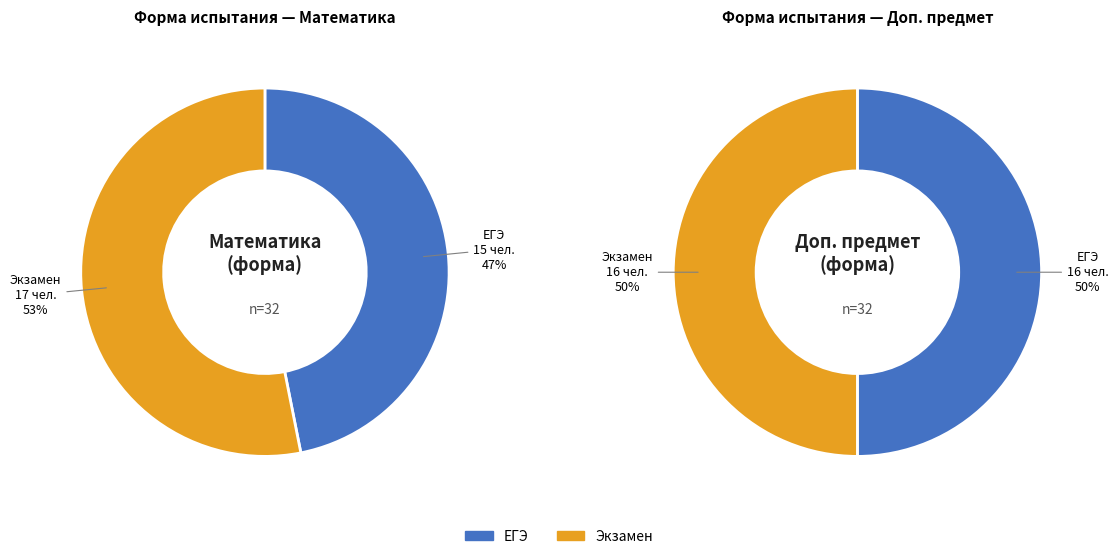

Does 5 represent more than half of the total?

No